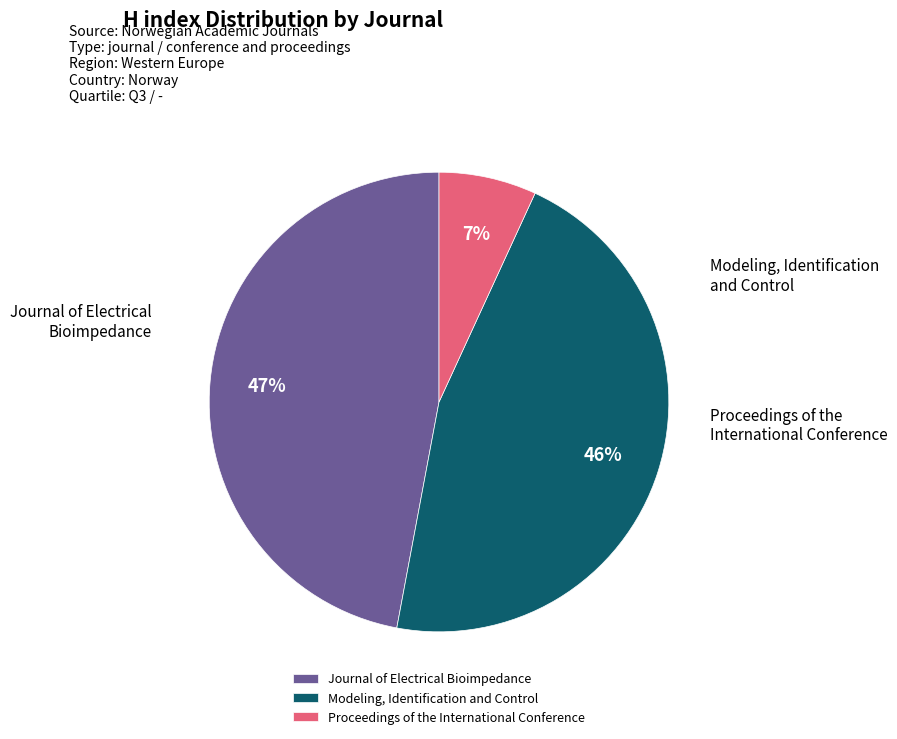

Count the number of slices in the pie.

3